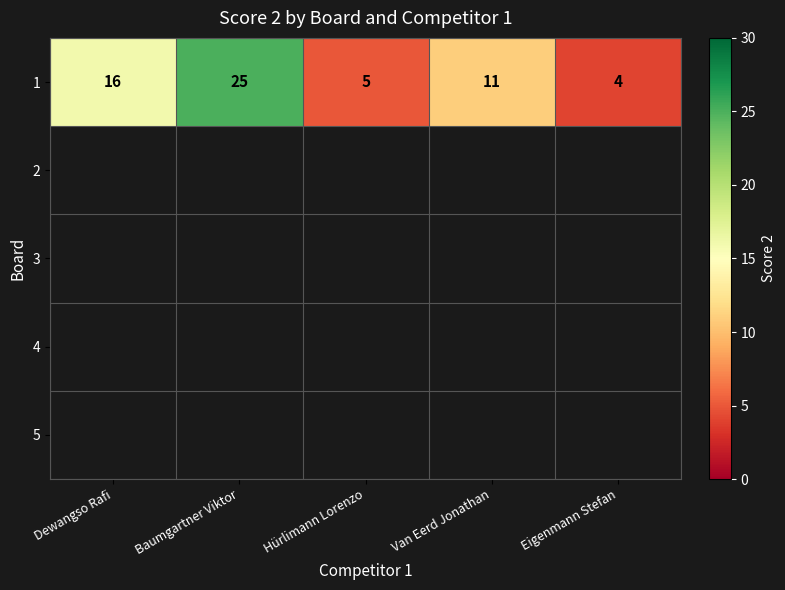

Reading left to right, list all the values displayed in this chart.

Dewangso Rafi=16	Baumgartner Viktor=25	Hürlimann Lorenzo=5	Van Eerd Jonathan=11	Eigenmann Stefan=4